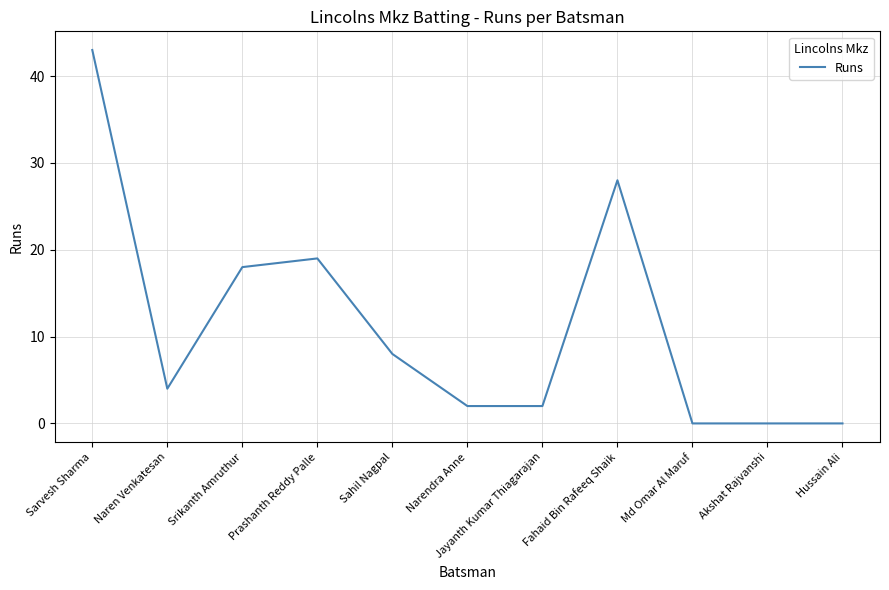

How many lines are shown in the chart?

1